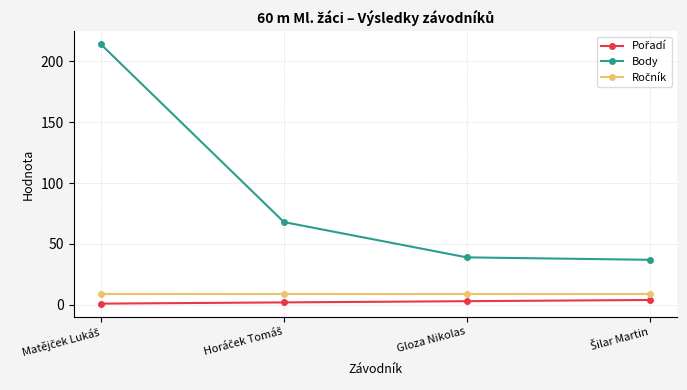

What is the maximum value for Body?

214